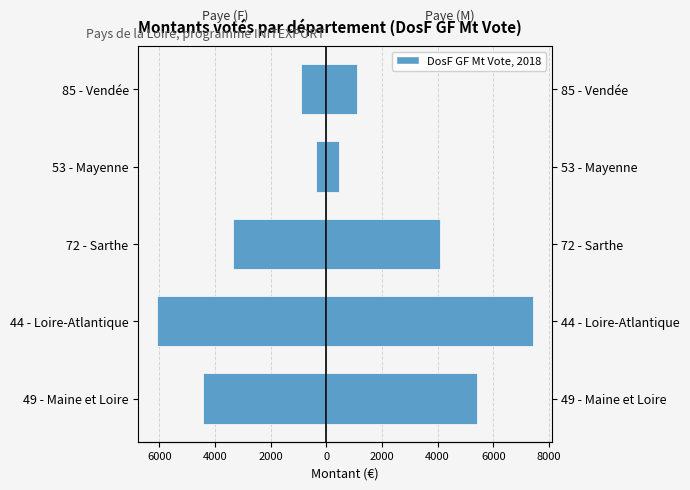

List the series in order of their overall mean, highest first.

DosF GF Mt Paye (M), DosF GF Mt Paye (F)